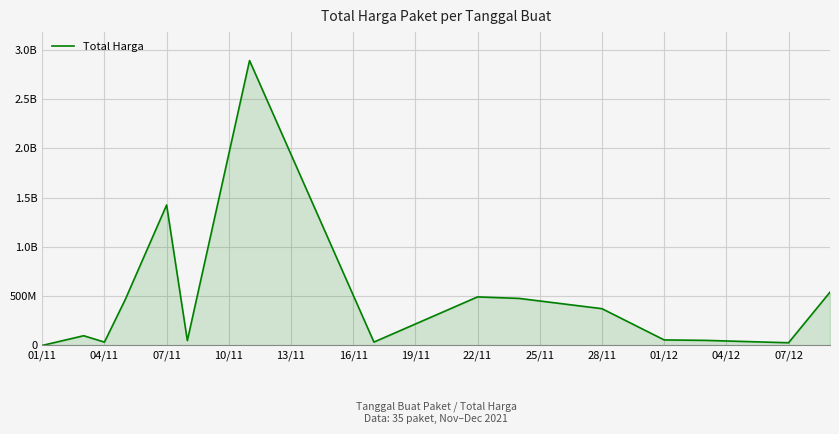

How many points are lower than both their immediate neighbors (excluding endpoints)?

4